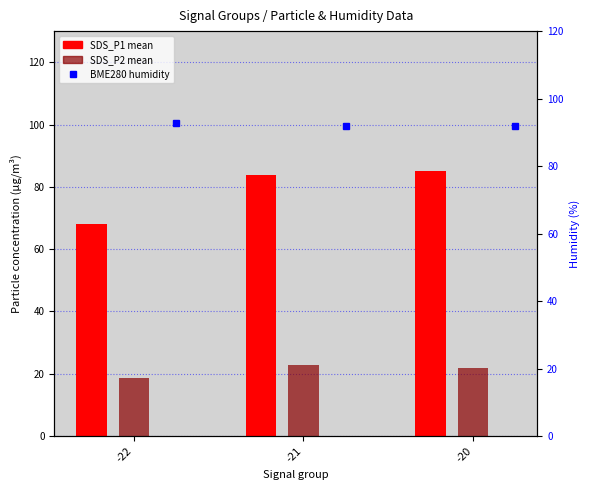

Count the BME280 humidity (%) values in the range 91 to 92.

2